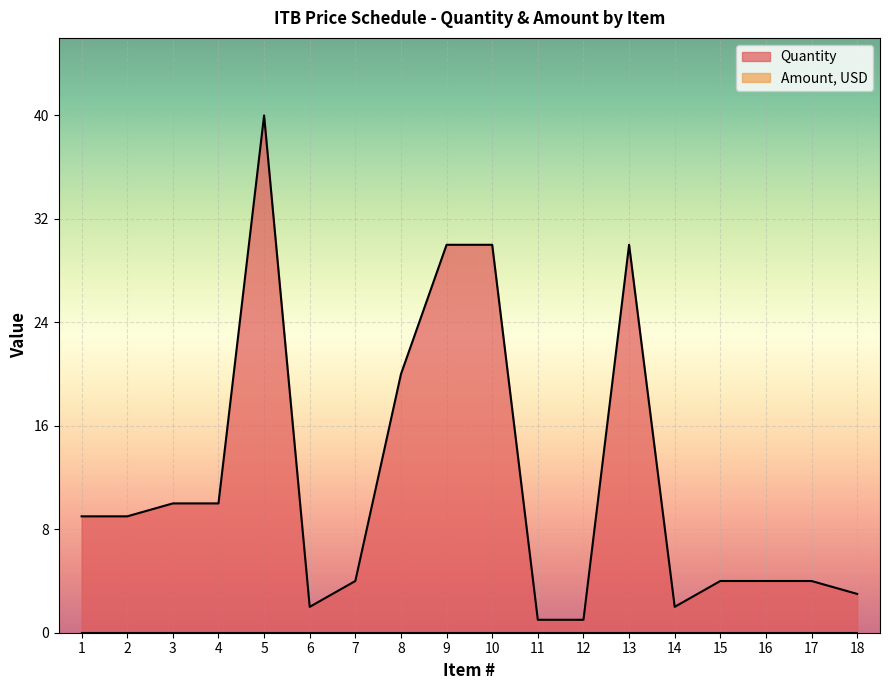

What is the minimum value shown in the chart?

0